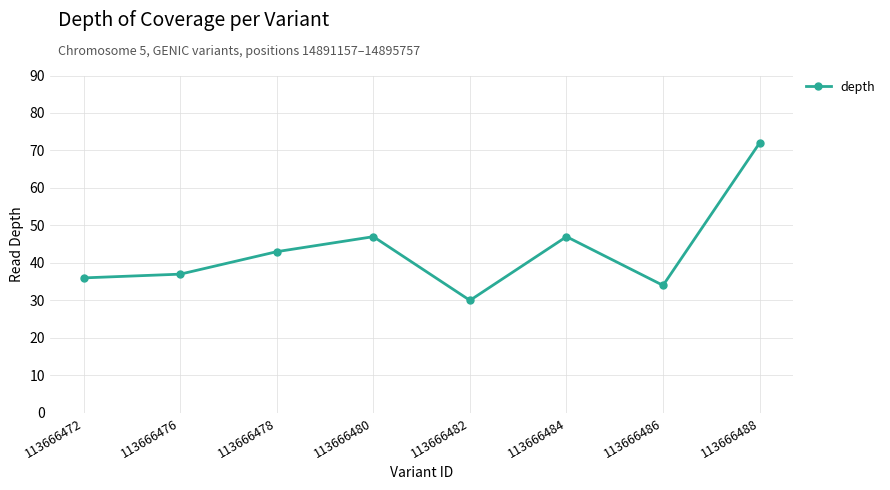

Count the number of categories in the chart.

8